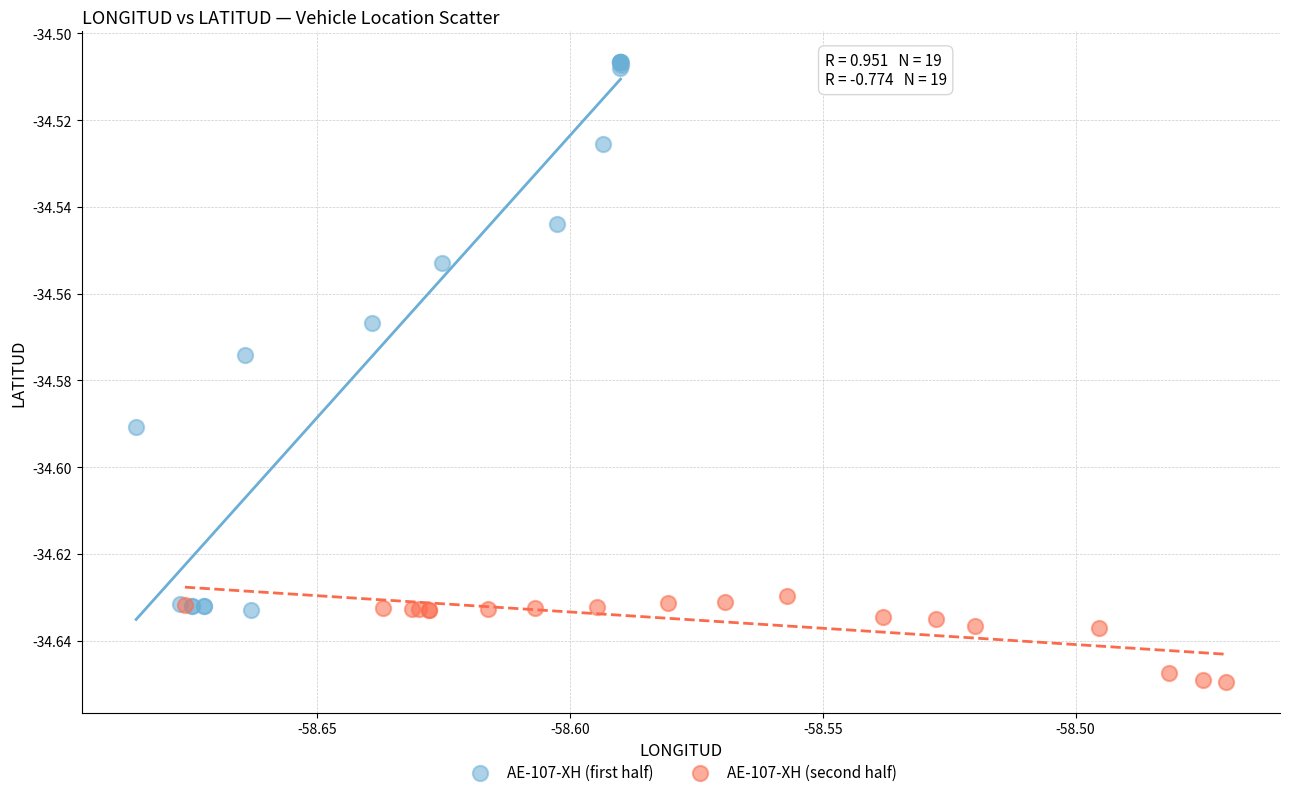

Which series reaches the minimum Y coordinate?

AE-107-XH (second half)